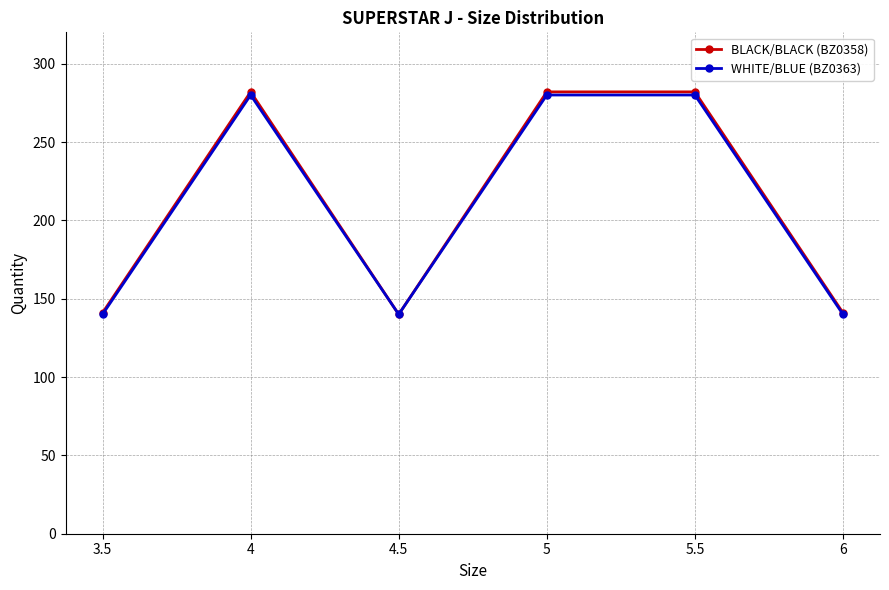

What is the label of the 3rd point from the left?

4.5